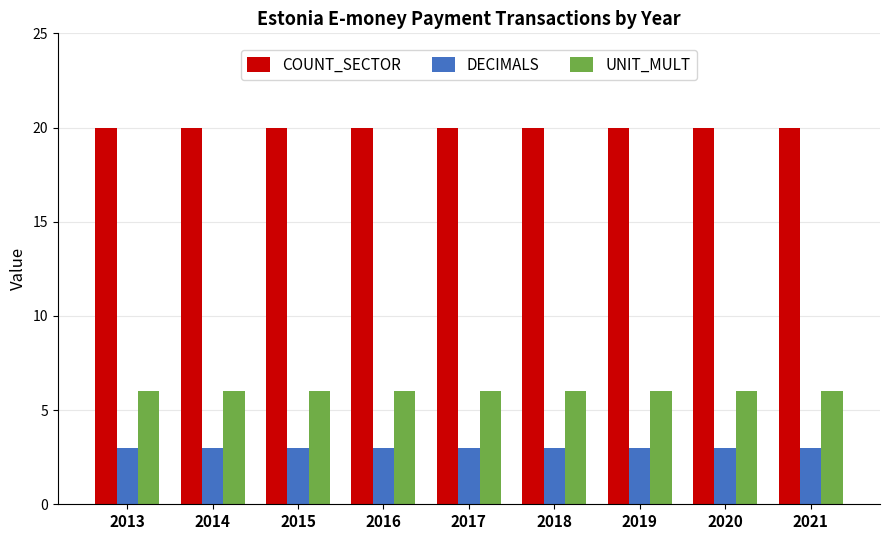

Which series has the largest total across all categories?

COUNT_SECTOR